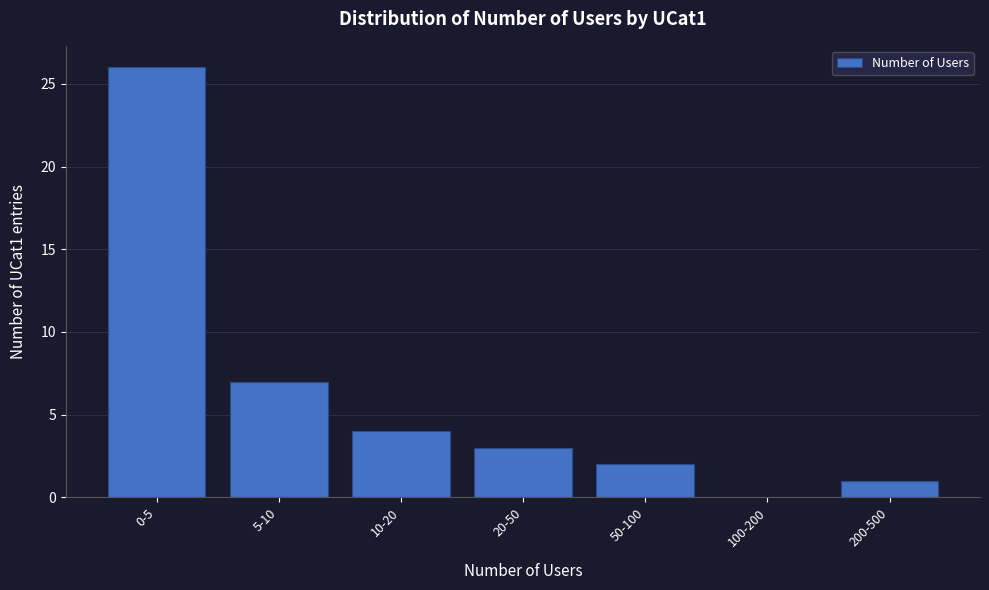

Reading right to left, list all the values displayed in this chart.

200-500=1	100-200=0	50-100=2	20-50=3	10-20=4	5-10=7	0-5=26